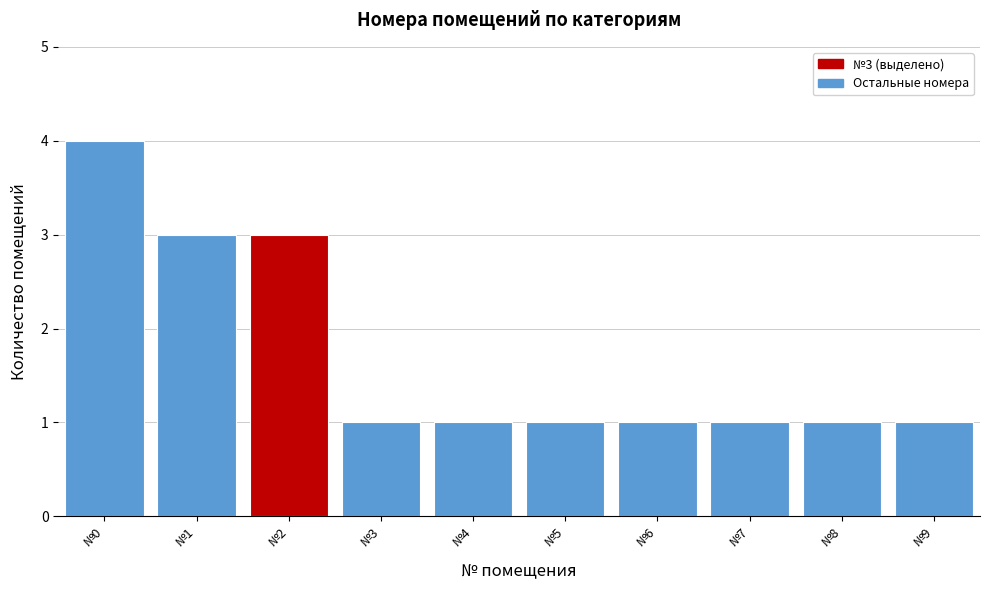

Reading left to right, extract all data points from this chart.

4	3	3	1	1	1	1	1	1	1